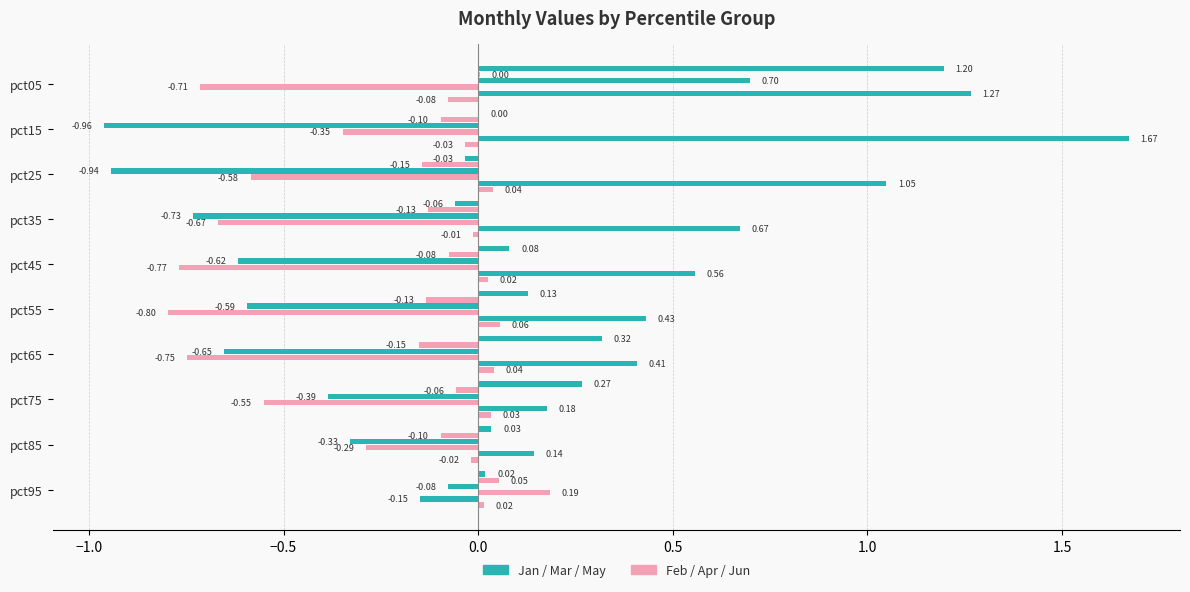

How many categories are shown in the chart?

10